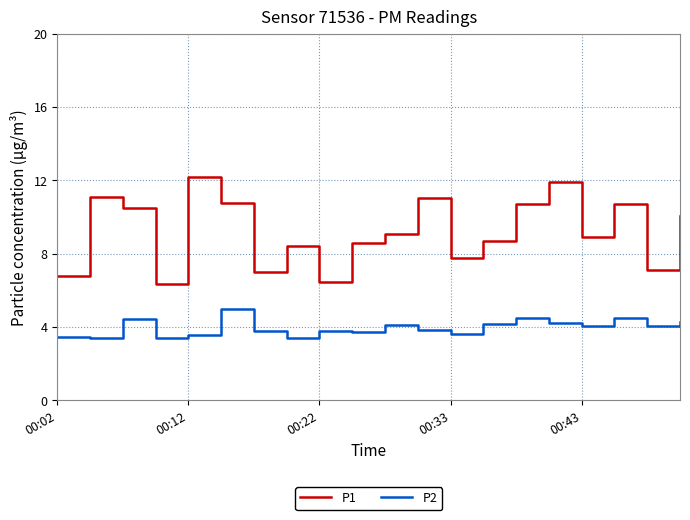

Which series has the widest spread of values?

P1